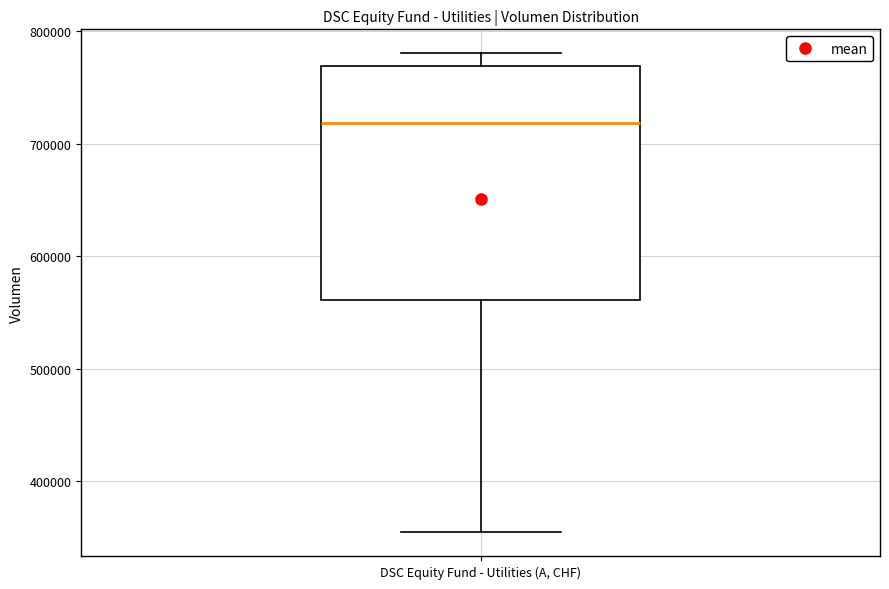

Where is the upper edge of the box for DSC Equity Fund - Utilities (A, CHF) on the y-axis? The values are not printed on the chart, so give them approximately, as read against the axis.

770000